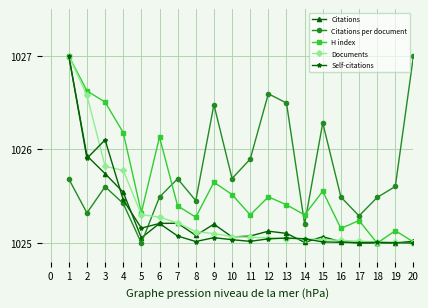

Does the chart have visible grid lines?

Yes